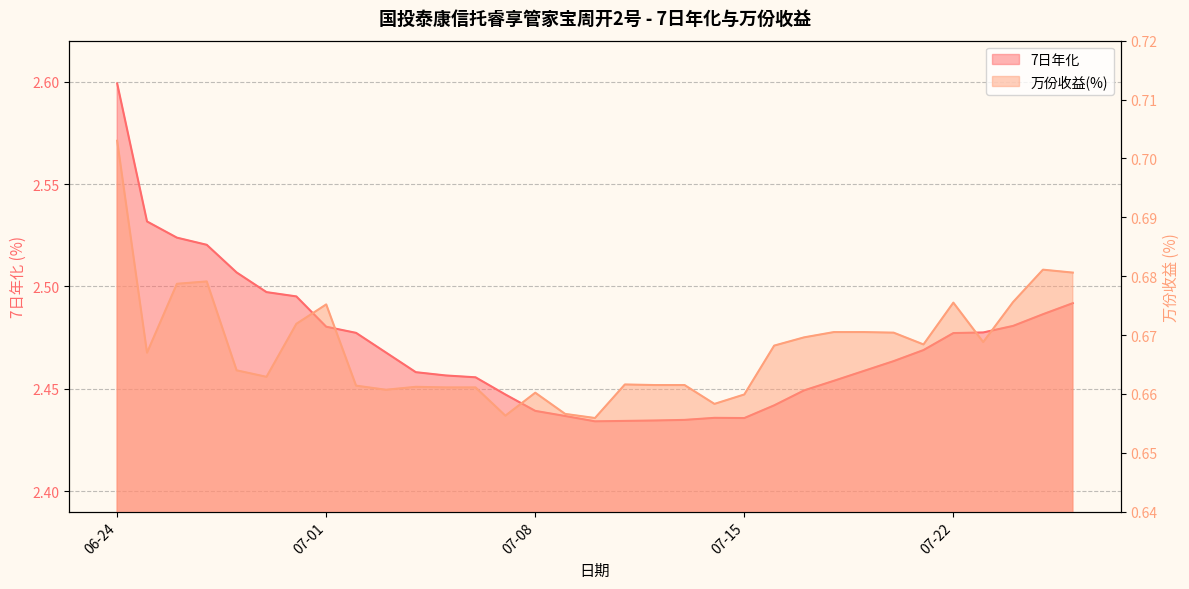

List the labels in order of 万份收益(%) value, smallest first.

2025-07-10, 2025-07-07, 2025-07-09, 2025-07-14, 2025-07-15, 2025-07-08, 2025-07-03, 2025-07-05, 2025-07-06, 2025-07-04, 2025-07-02, 2025-07-12, 2025-07-13, 2025-07-11, 2025-06-29, 2025-06-28, 2025-06-25, 2025-07-16, 2025-07-21, 2025-07-23, 2025-07-17, 2025-07-20, 2025-07-18, 2025-07-19, 2025-06-30, 2025-07-01, 2025-07-22, 2025-07-24, 2025-06-26, 2025-06-27, 2025-07-26, 2025-07-25, 2025-06-24